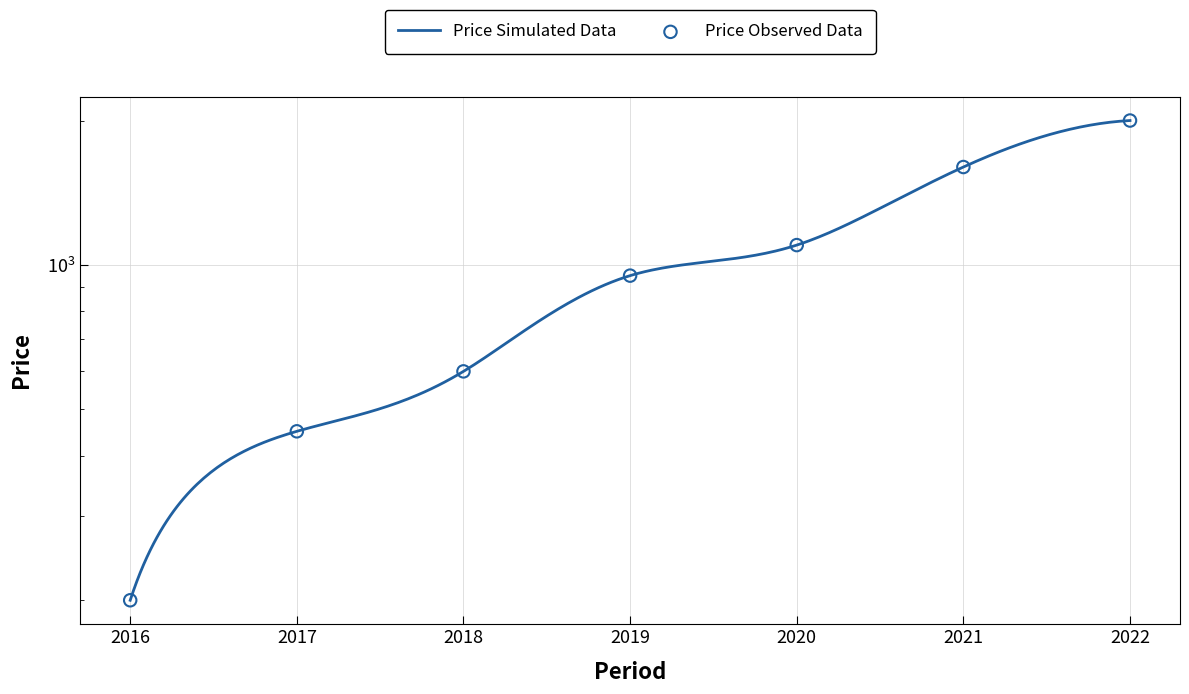

Between 2018 and 2017, which is larger?

2018